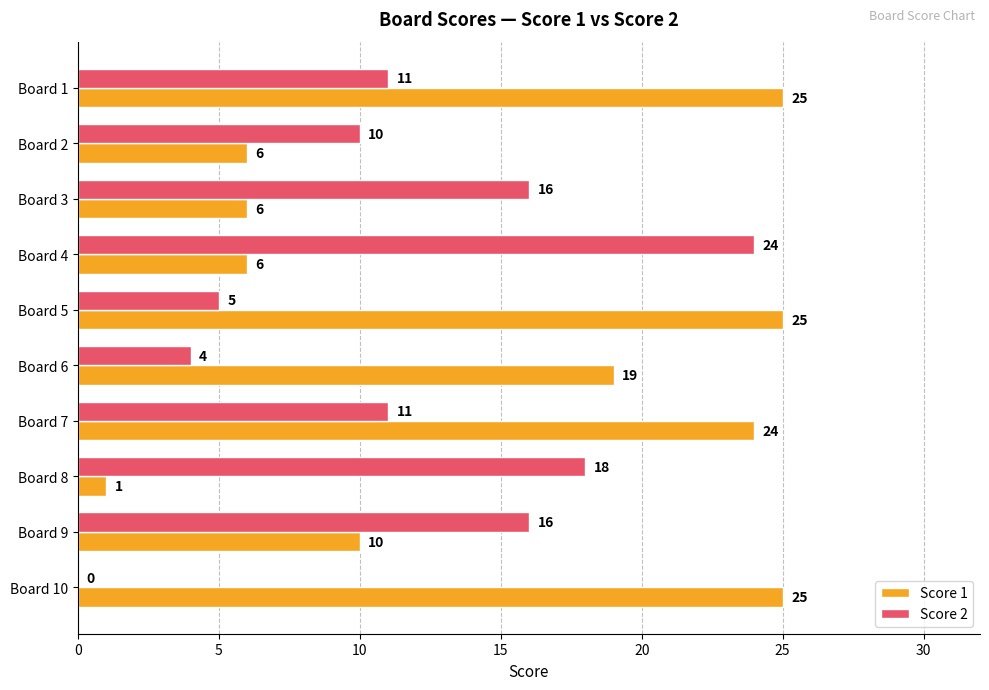

Which series has the largest total across all categories?

Score 1